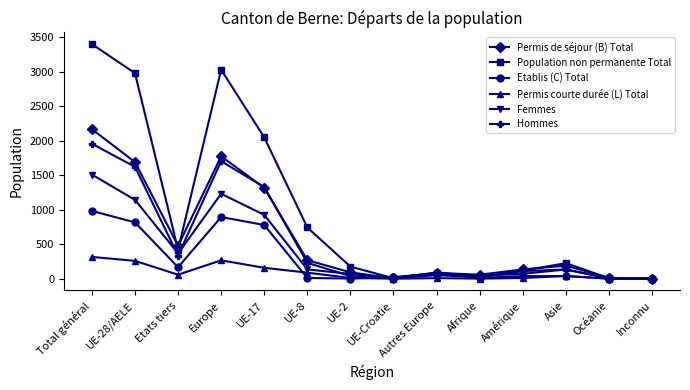

True or false: Hommes has more than 1 interior local peaks.

True